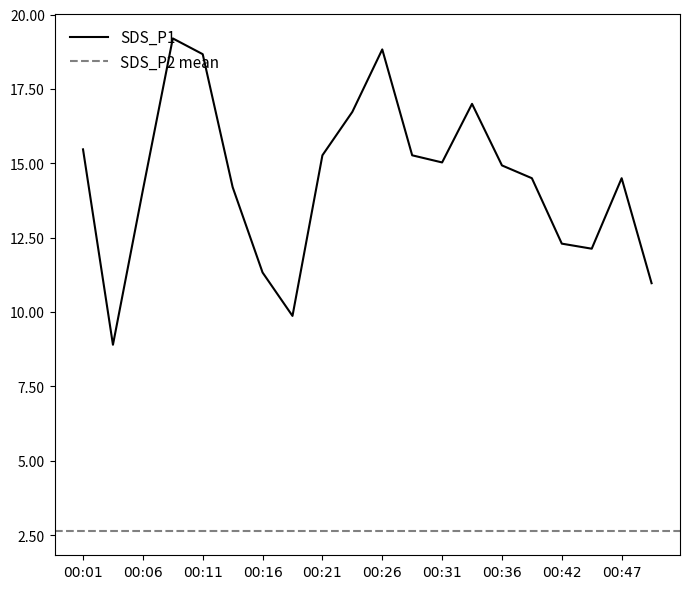

Where is the first local maximum?

00:09